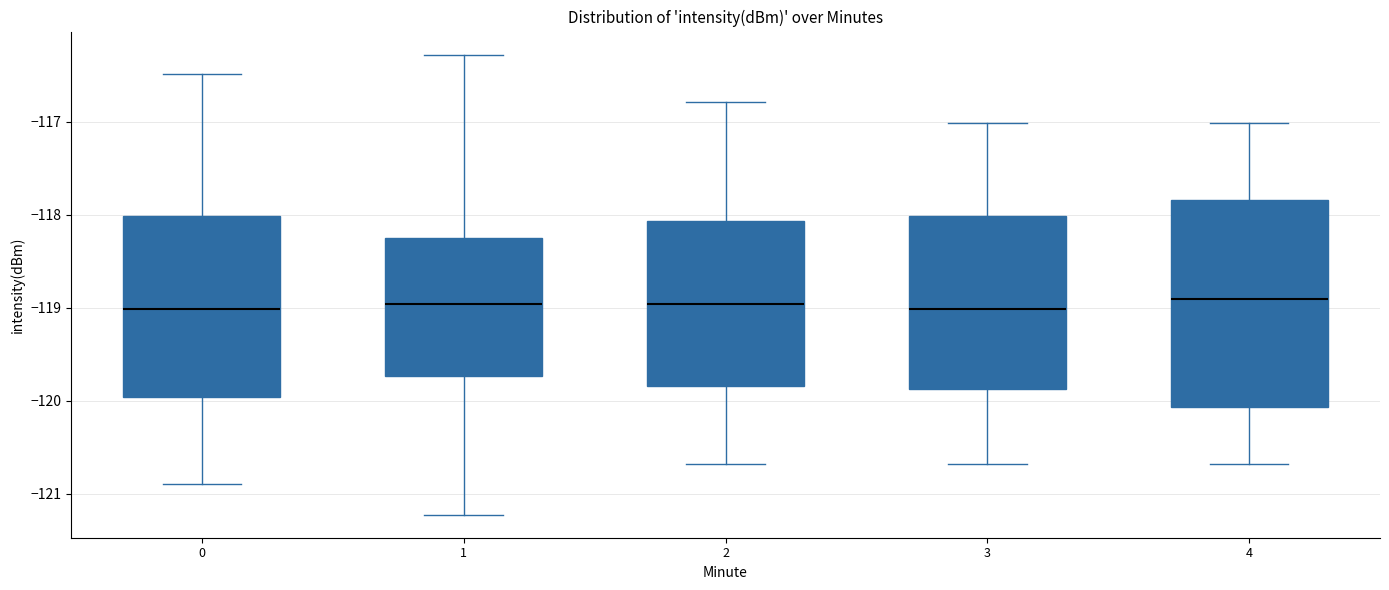

Reading left to right, transcribe this box plot: for each box, give where its median line is, the range the box spans, and where its two whiskers end, as read against the y-axis. The values are not printed on the chart, so give them approximately, as read against the axis.

0: median -119.0, box -120.0 to -118.0, whiskers -120.9 to -116.5
1: median -119.0, box -119.7 to -118.2, whiskers -121.2 to -116.3
2: median -119.0, box -119.8 to -118.1, whiskers -120.7 to -116.8
3: median -119.0, box -119.9 to -118.0, whiskers -120.7 to -117.0
4: median -118.9, box -120.1 to -117.8, whiskers -120.7 to -117.0